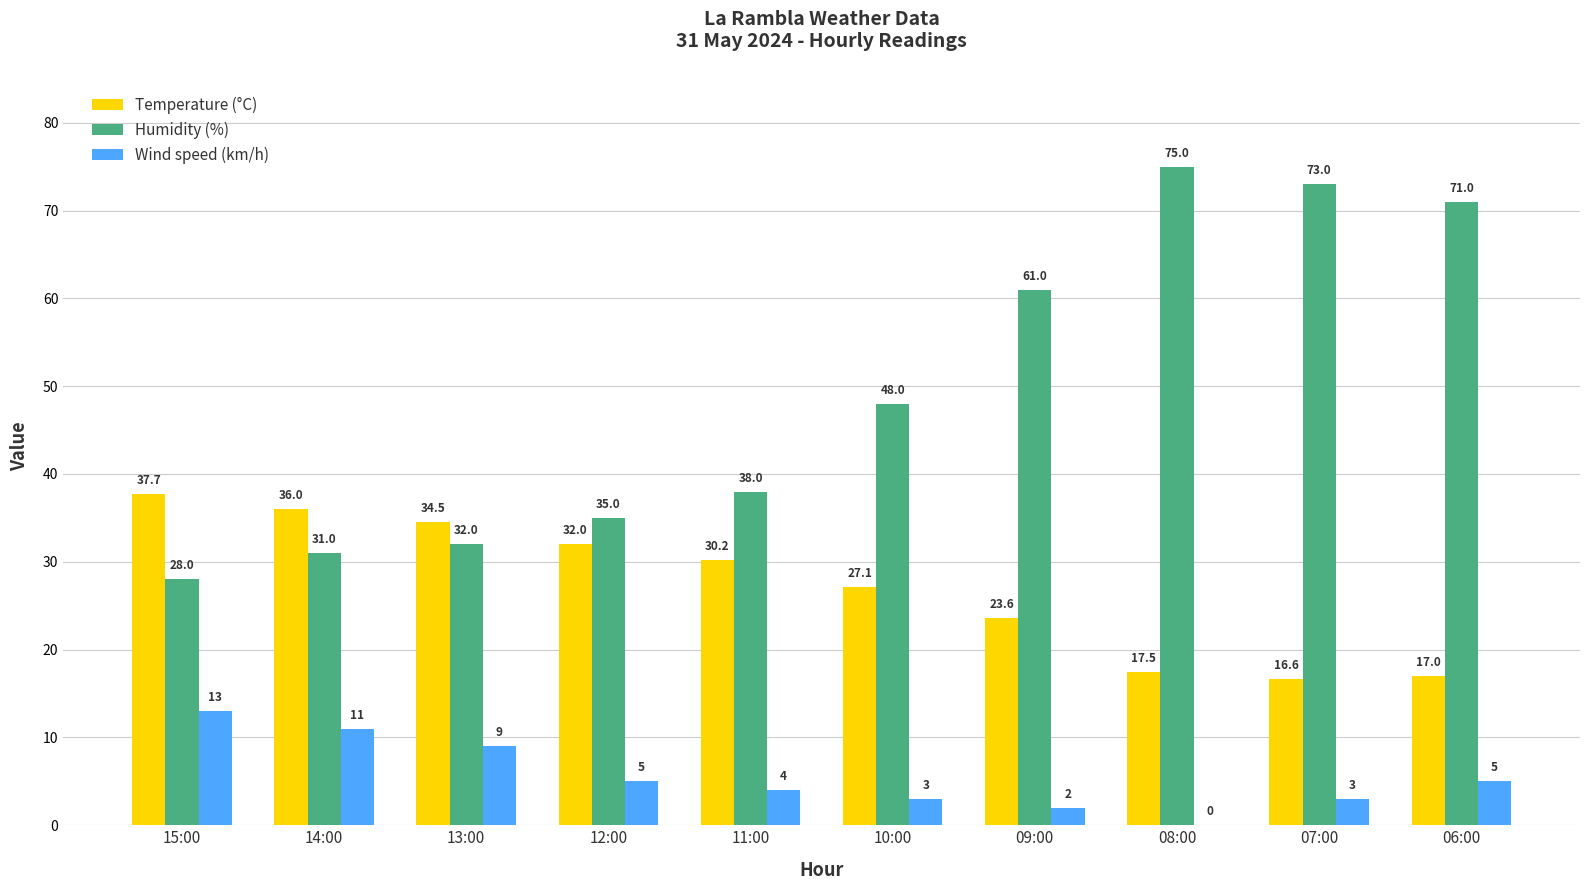

Which label corresponds to the largest value in the chart?

08:00